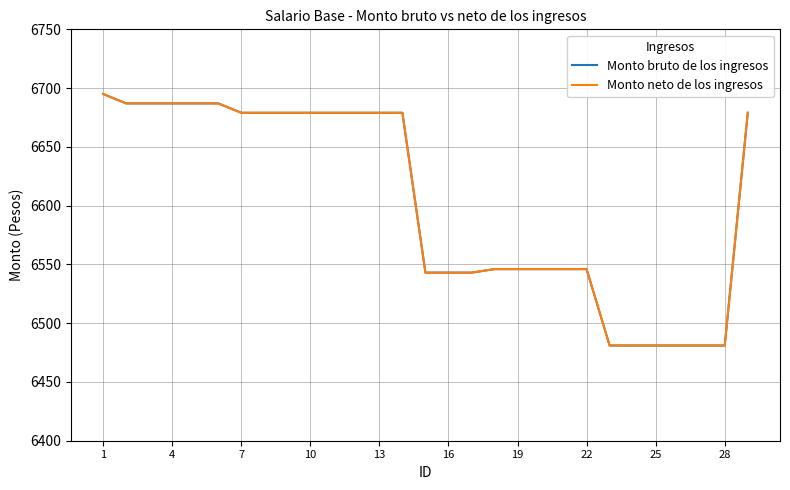

Reading left to right, what are all the values shown in this chart?

Monto bruto de los ingresos: 6695	6687	6687	6687	6687	6687	6679	6679	6679	6679	6679	6679	6679	6679	6543	6543	6543	6546	6546	6546	6546	6546	6481	6481	6481	6481	6481	6481	6679
Monto neto de los ingresos: 6695	6687	6687	6687	6687	6687	6679	6679	6679	6679	6679	6679	6679	6679	6543	6543	6543	6546	6546	6546	6546	6546	6481	6481	6481	6481	6481	6481	6679